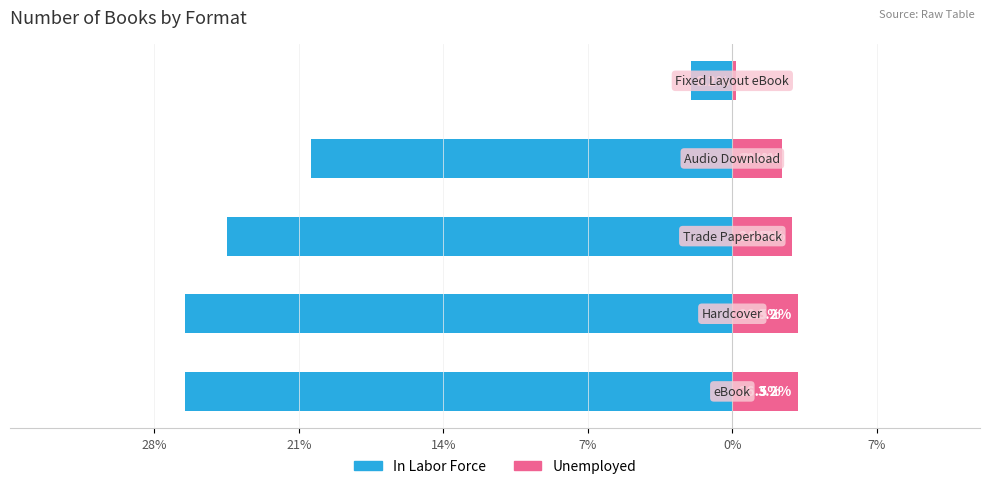

How many data points in Unemployed are above 2?

4